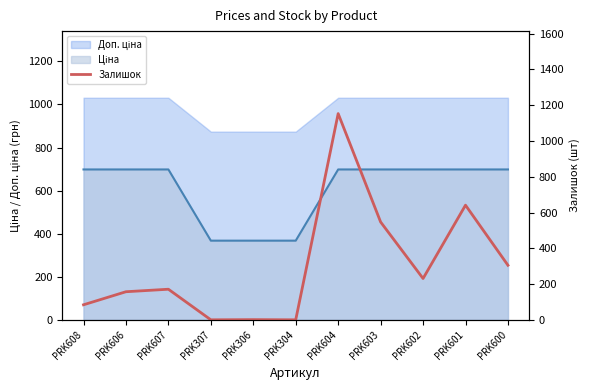

What is the difference between the maximum and minimum values?

1153